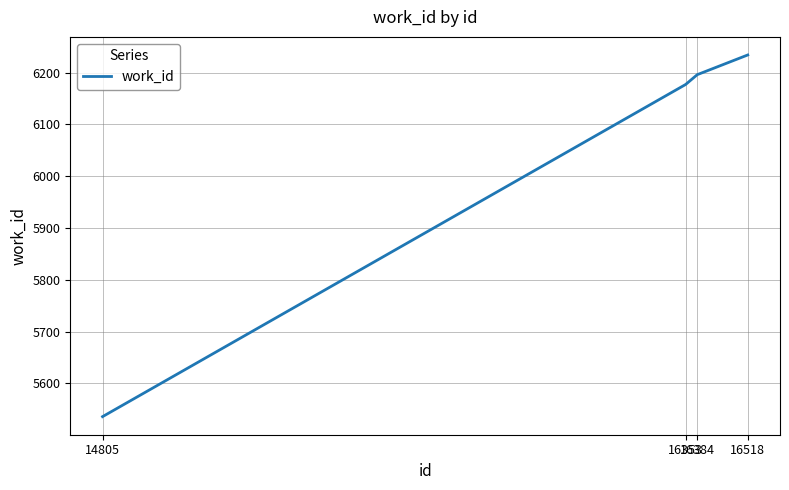

What value does the data have at 16353?

6177